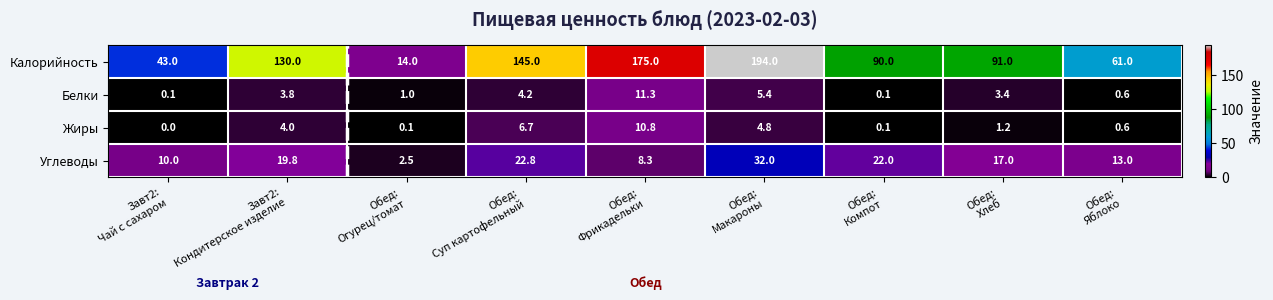

How many data points in Калорийность are less than 91?

4